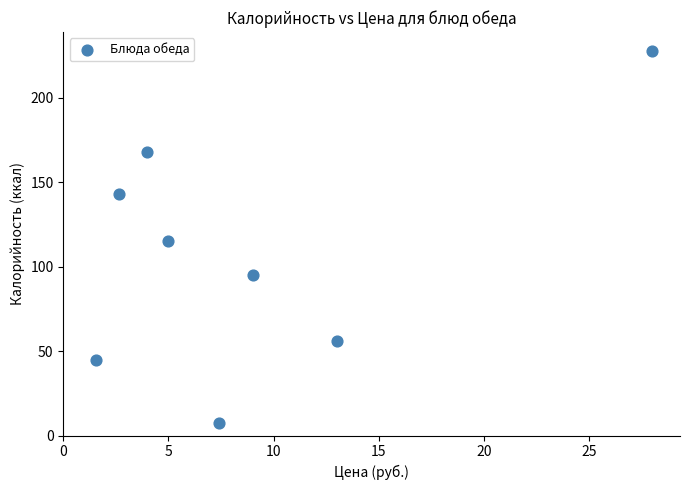

What is the average X value?

8.8